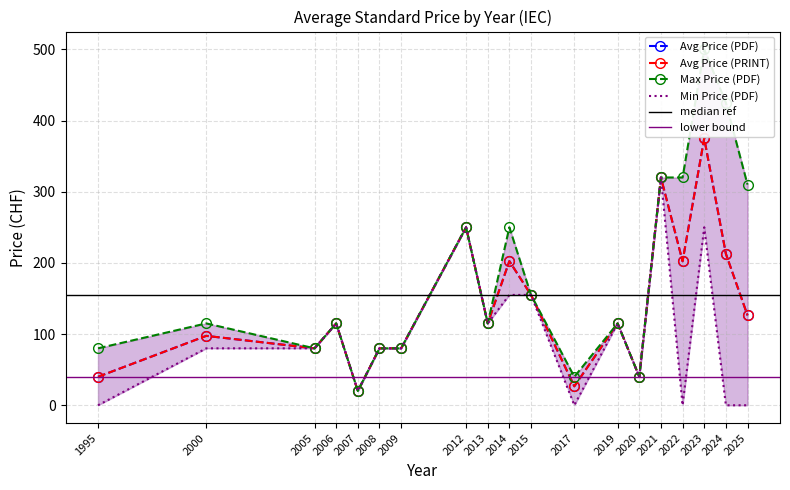

What is the value of the Avg Price (PRINT) point at the 2nd from the left?

97.5